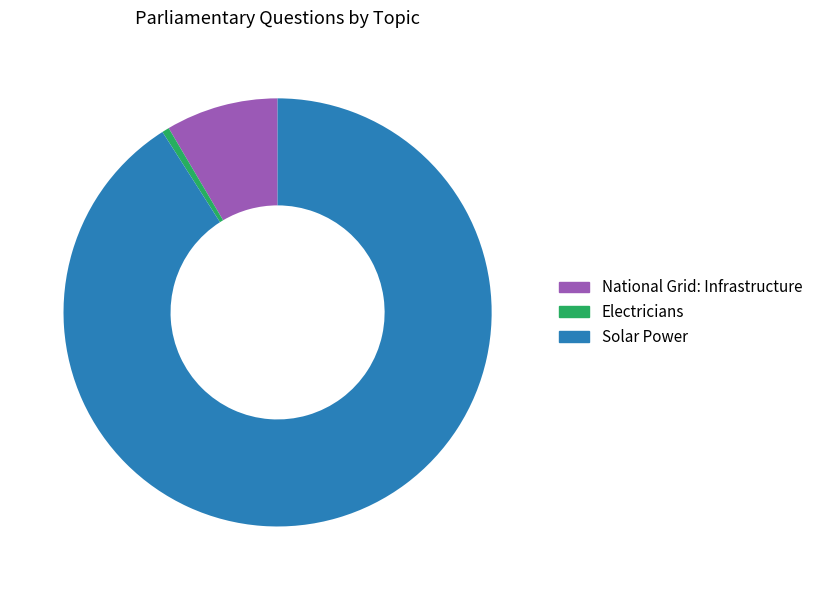

Rank the categories by value from highest to lowest.

Solar Power, National Grid: Infrastructure, Electricians